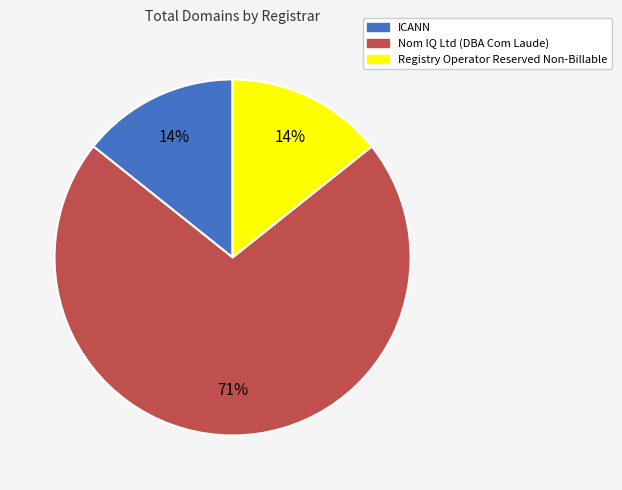

What is the largest slice in the pie chart?

Nom IQ Ltd (DBA Com Laude)